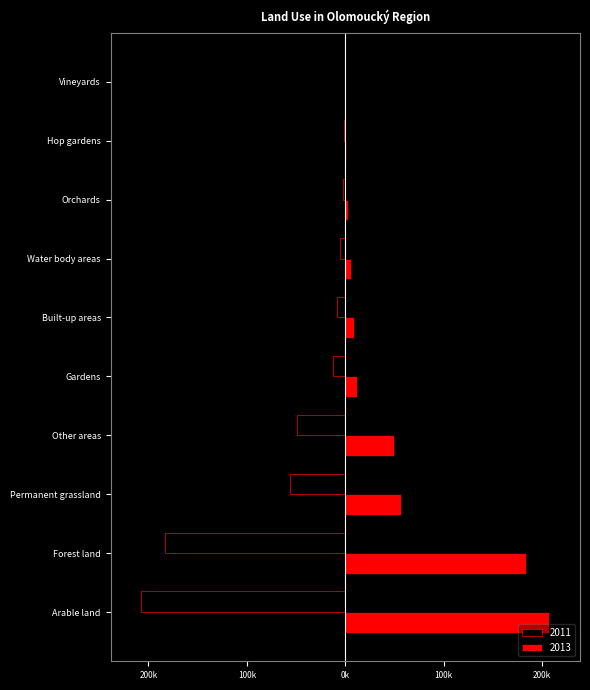

At Hop gardens, list the series in order from largest to smallest.

2013, 2011